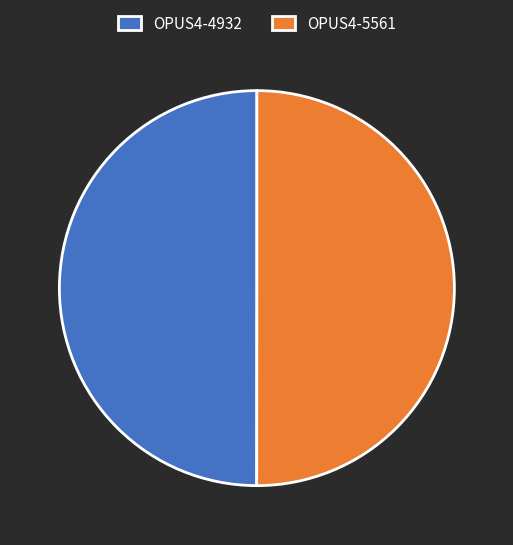

Approximately how many times larger is the value at OPUS4-5561 compared to OPUS4-4932?

1.0